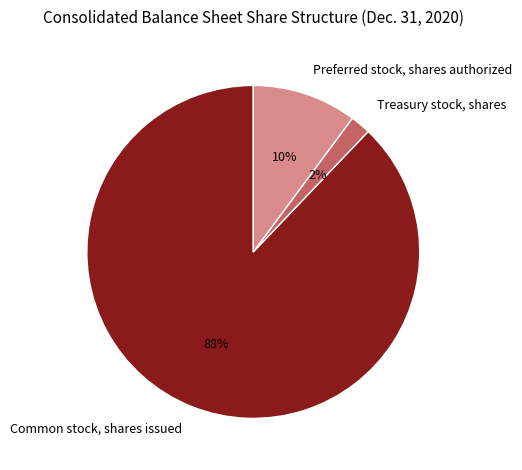

To the nearest percent, what portion does Common stock, shares issued represent?

88%